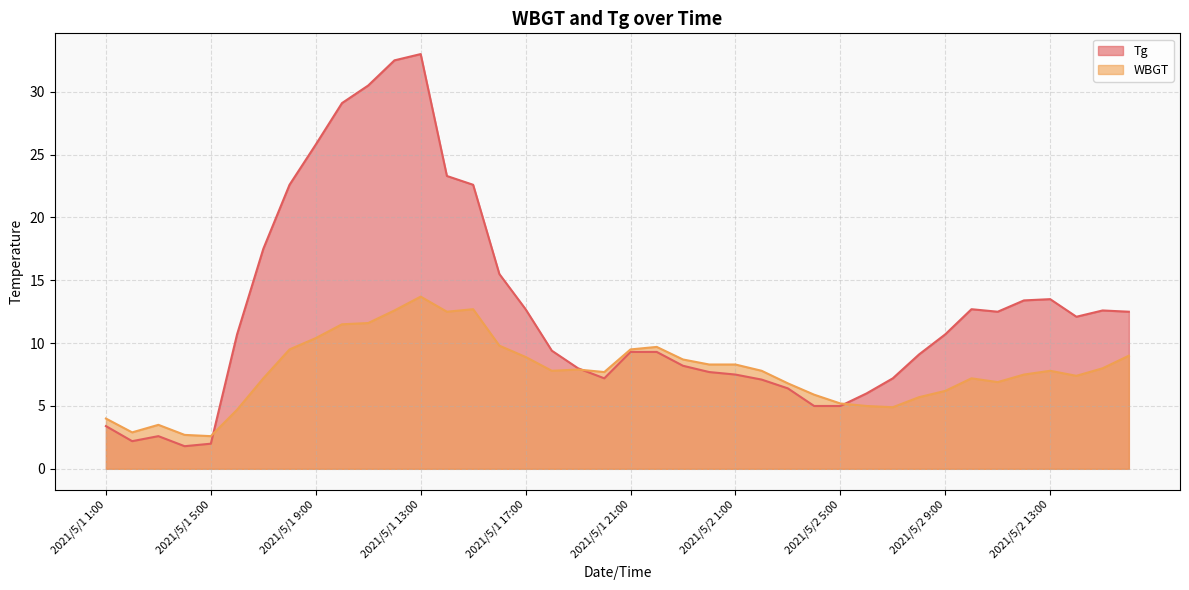

Reading left to right, list all the values displayed in this chart.

WBGT: 4.0	2.9	3.5	2.7	2.6	4.7	7.2	9.5	10.4	11.5	11.6	12.6	13.7	12.5	12.7	9.8	8.9	7.8	7.9	7.7	9.5	9.7	8.7	8.3	8.3	7.8	6.8	5.9	5.2	5.0	4.9	5.7	6.2	7.2	6.9	7.5	7.8	7.4	8.0	9.0
Tg: 3.4	2.2	2.6	1.8	2.0	10.7	17.5	22.6	25.8	29.1	30.5	32.5	33.0	23.3	22.6	15.5	12.7	9.4	8.0	7.2	9.3	9.3	8.2	7.7	7.5	7.1	6.4	5.0	5.0	6.0	7.2	9.1	10.7	12.7	12.5	13.4	13.5	12.1	12.6	12.5